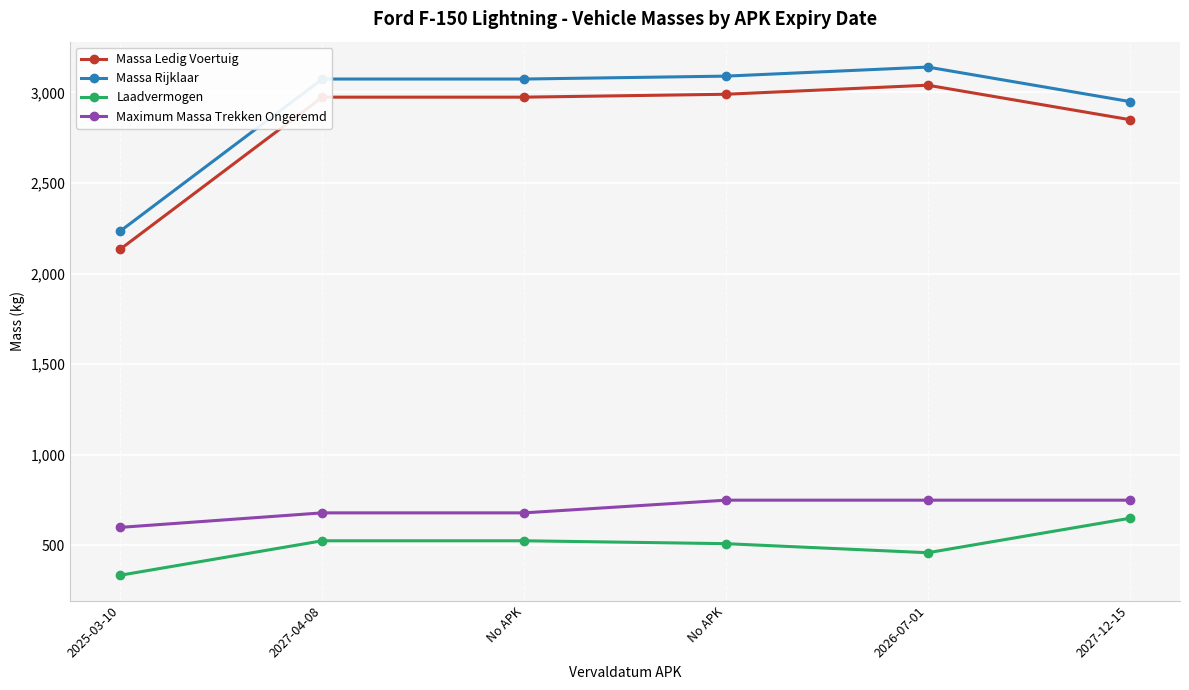

Is this an area chart (filled region under the line)?

No